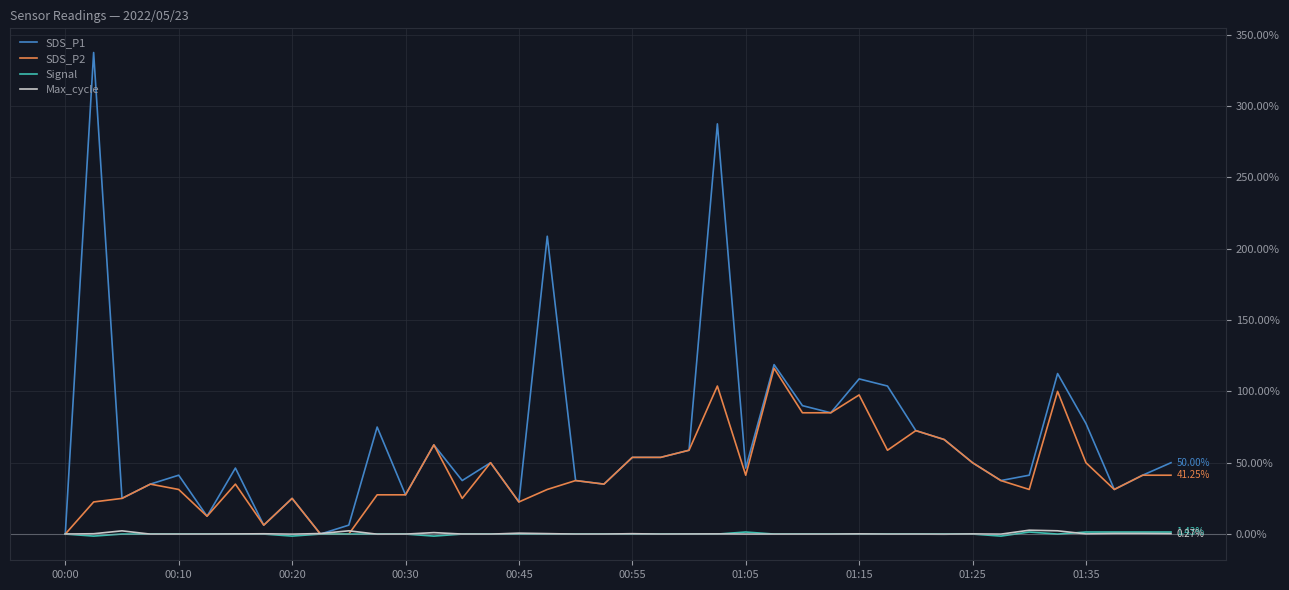

Which series has the widest spread of values?

SDS_P1